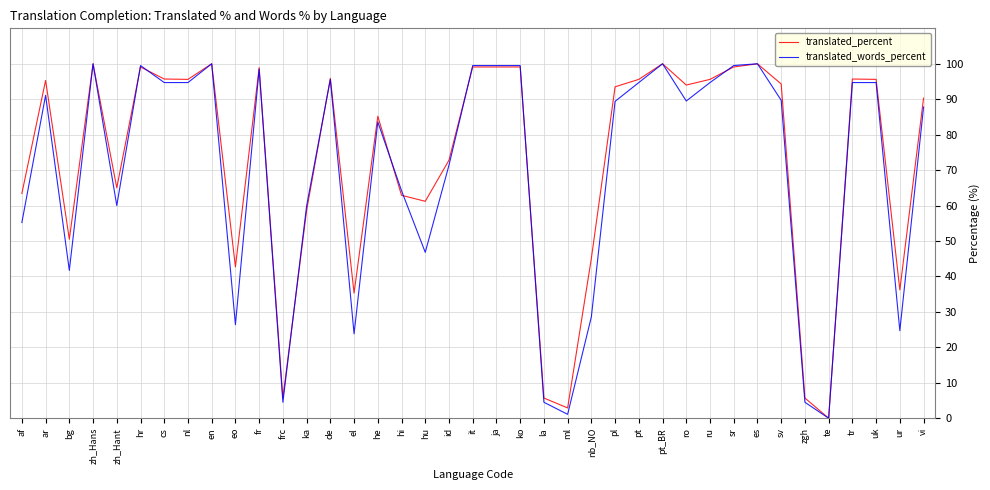

What position from the left is te?

35